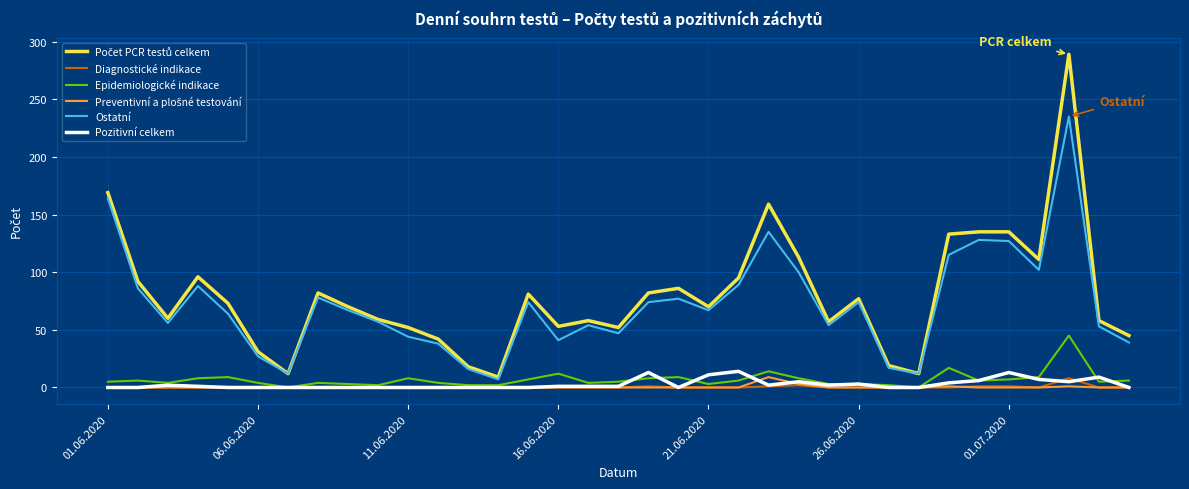

What is the highest value of the Diagnostické indikace series?

8